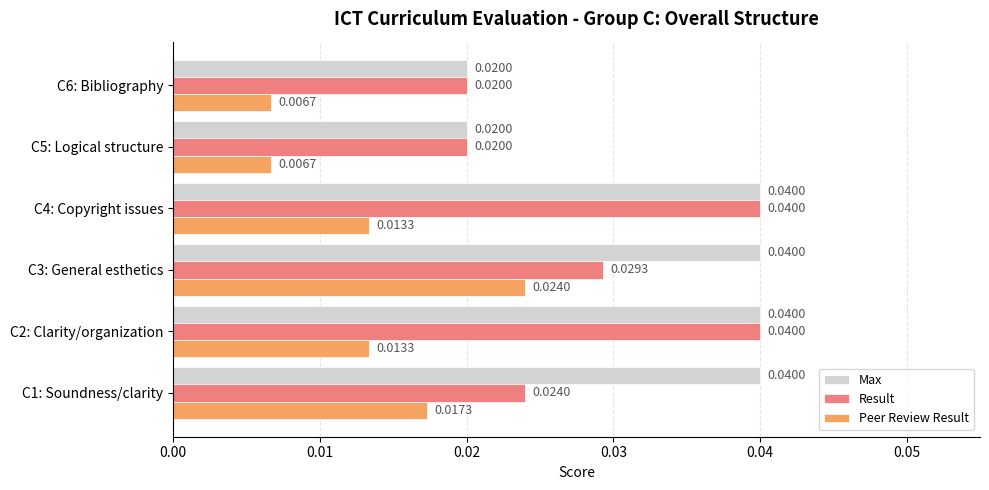

What is the sum of all Max values?

0.2